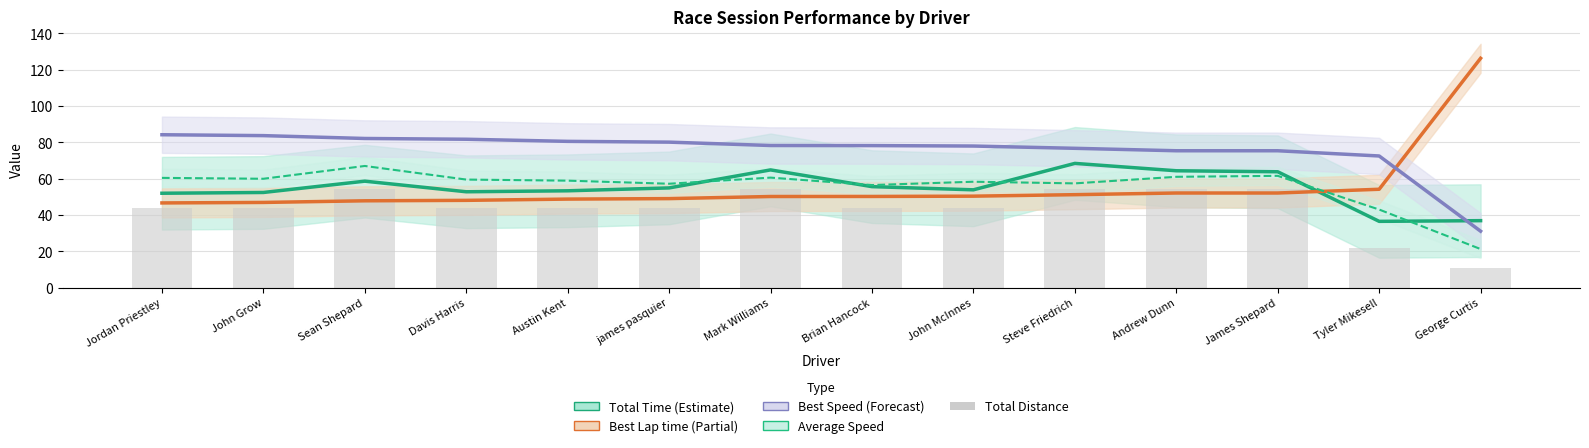

What is the spread (max minus min) of values at james pasquier?

36.5